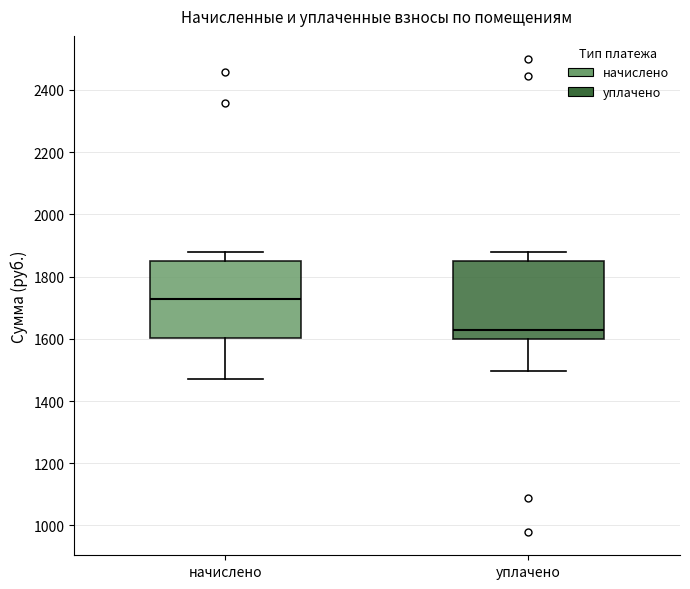

Reading left to right, read every box against the y-axis: the position of its median line, the range the box covers, and the ends of its whiskers. The values are not printed on the chart, so give them approximately, as read against the axis.

начислено: median 1720, box 1600 to 1860, whiskers 1480 to 1880
уплачено: median 1620, box 1600 to 1860, whiskers 1500 to 1880